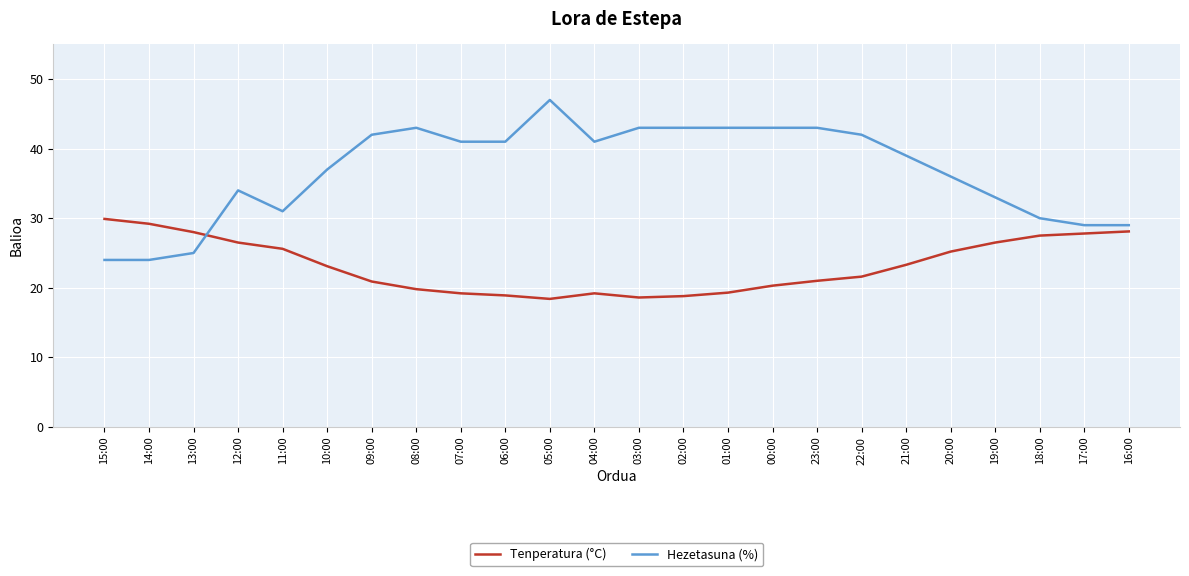

How many times do Hezetasuna (%) and Tenperatura (°C) cross each other?

1